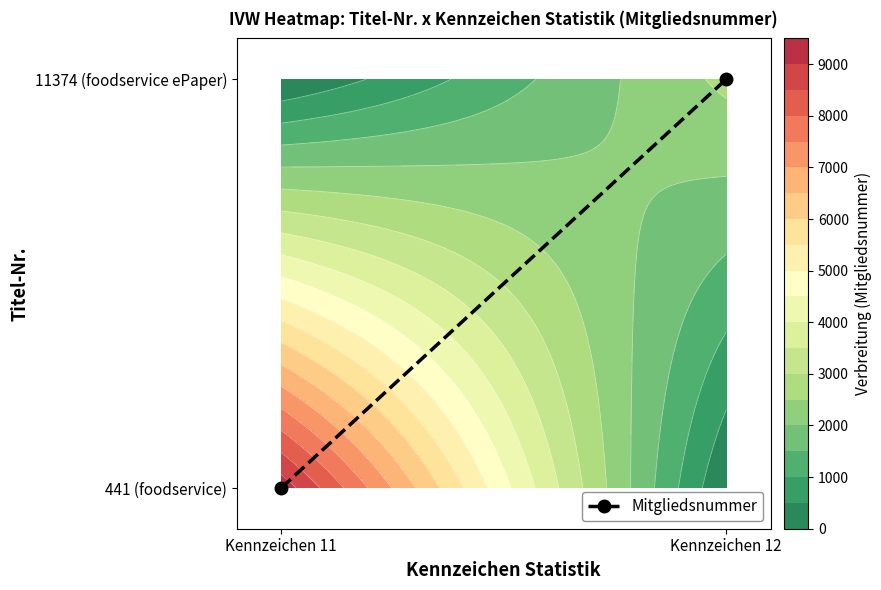

What is the greatest value displayed?

1